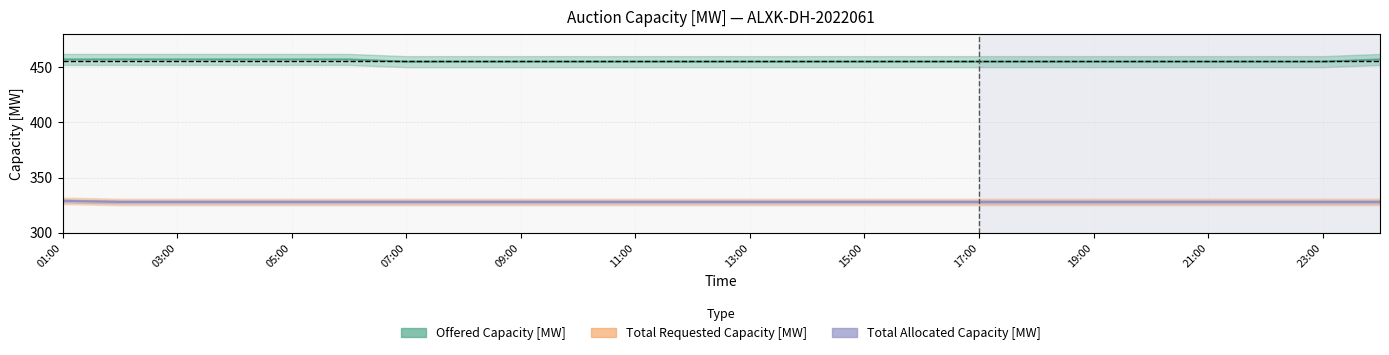

List the series in order of their peak value, lowest first.

Total Requested Capacity [MW], Total Allocated Capacity [MW], Offered Capacity [MW]